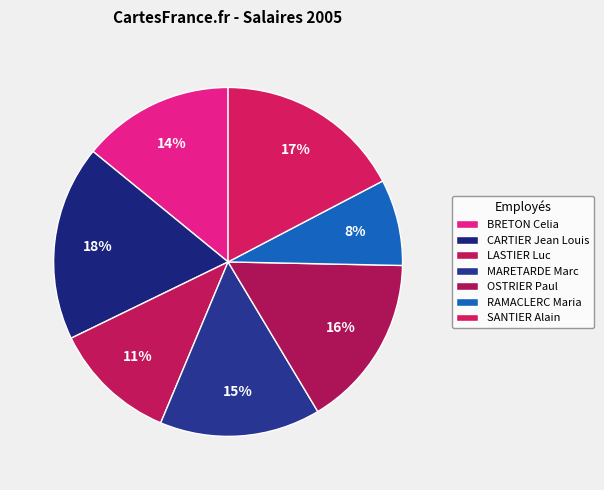

To the nearest percent, what is the average slice percentage?

14%